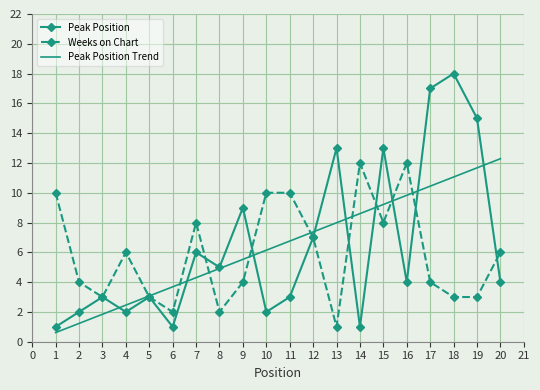

What is the maximum value shown in the chart?

18.0